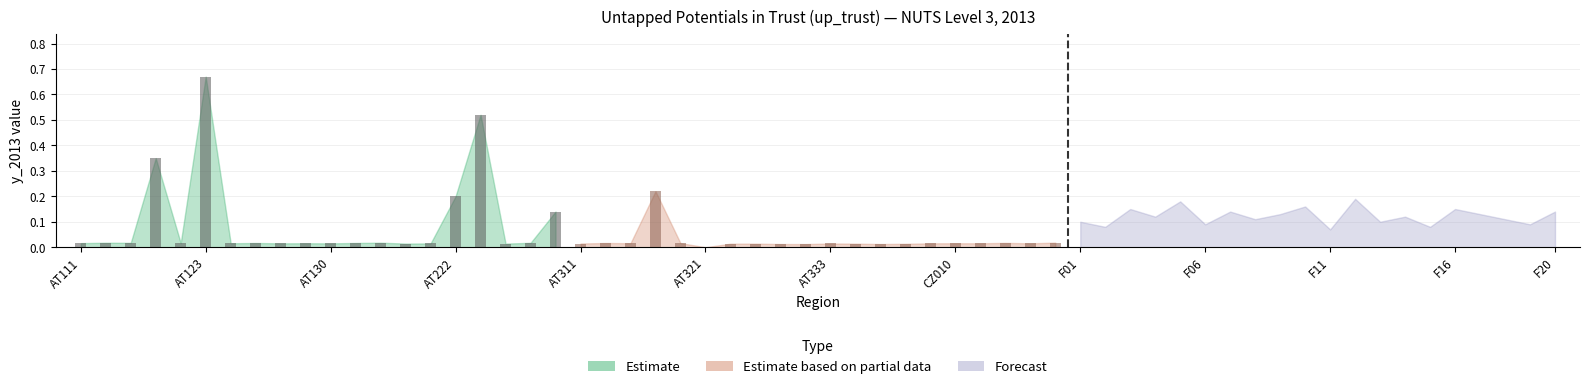

How many data points in Estimate based on partial data are above 0?

19